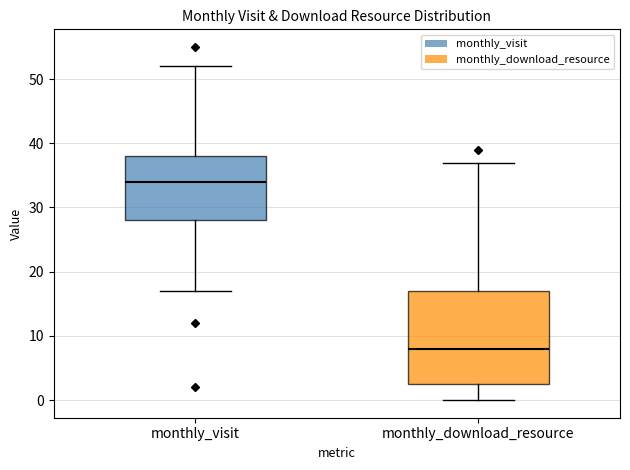

Comparing the boxes themselves (not the whiskers), which one is the tallest?

monthly_download_resource